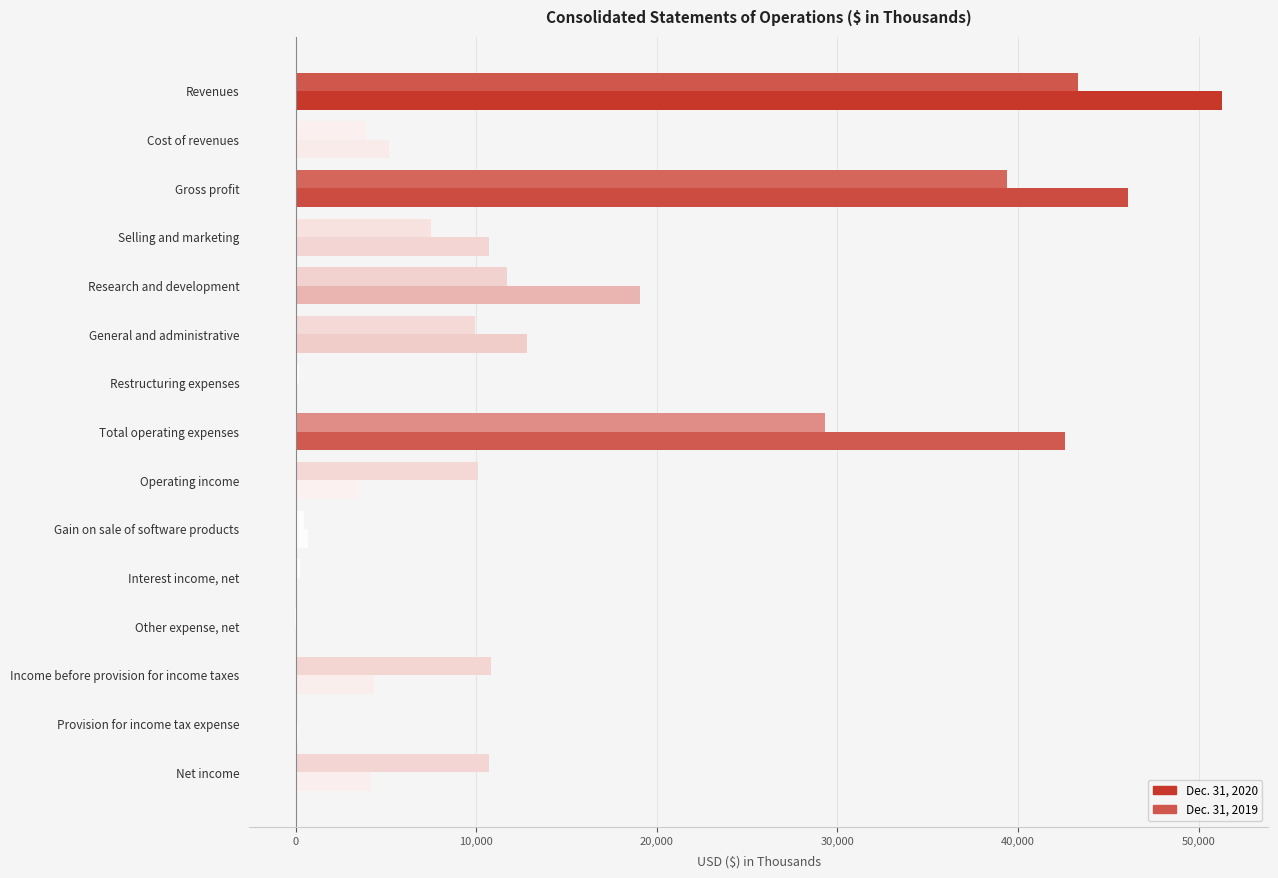

Count the number of data series in this chart.

2